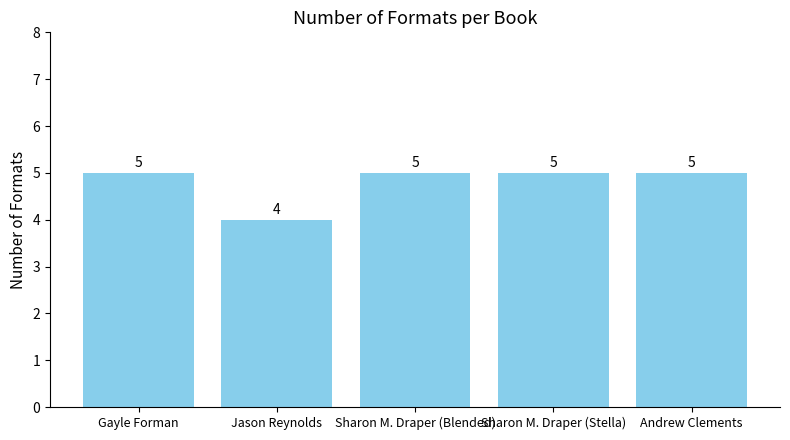

What is the approximate value at Gayle Forman?

5